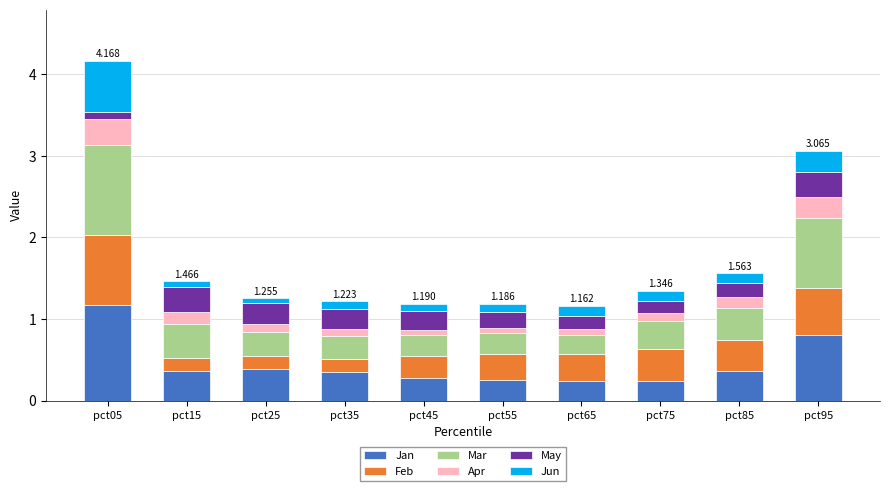

The Feb series shows 0.2 at pct75. True or false?

False